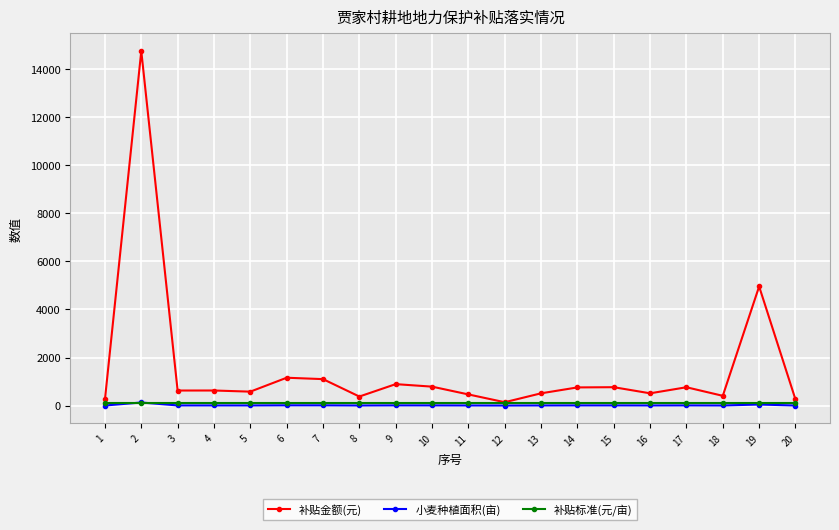

What is the highest value of the 补贴金额(元) series?

14752.9